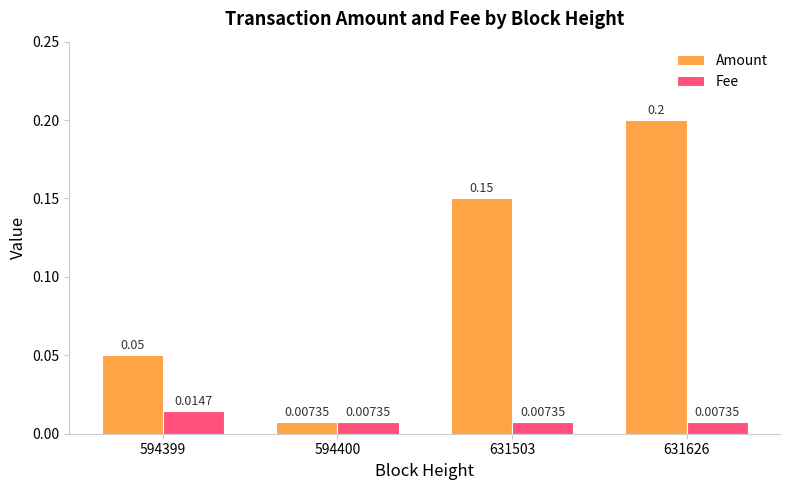

List the series in order of their peak value, highest first.

Amount, Fee